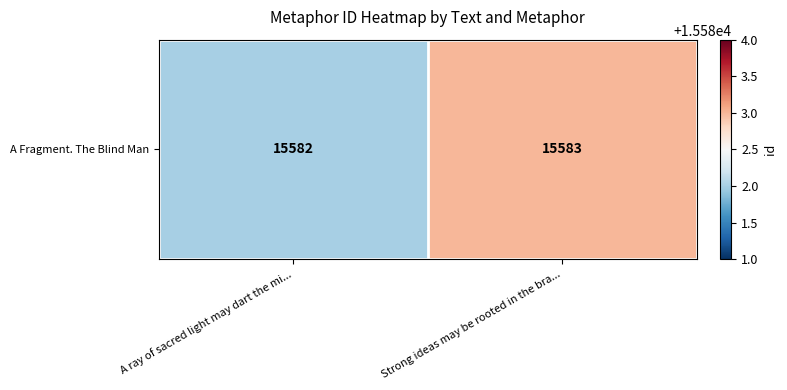

What is the difference between the values at Strong ideas may be rooted in the bra... and A ray of sacred light may dart the mi...?

1